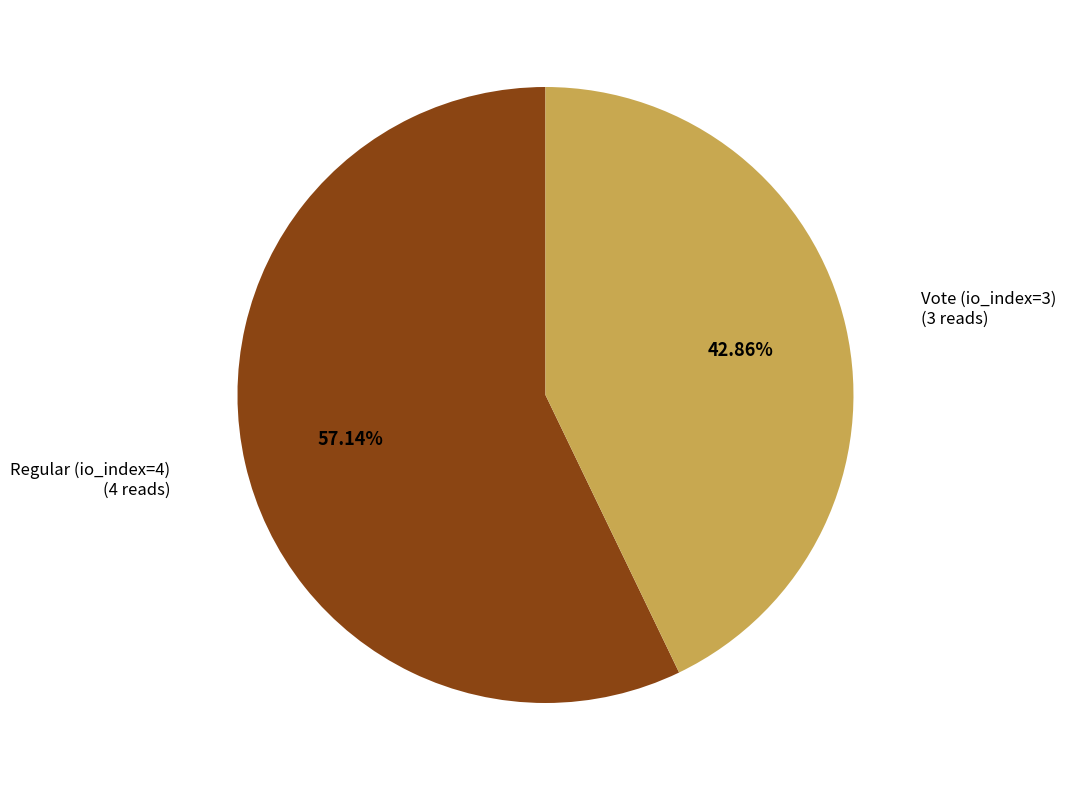

Is there any slice that represents more than half of the pie?

Yes